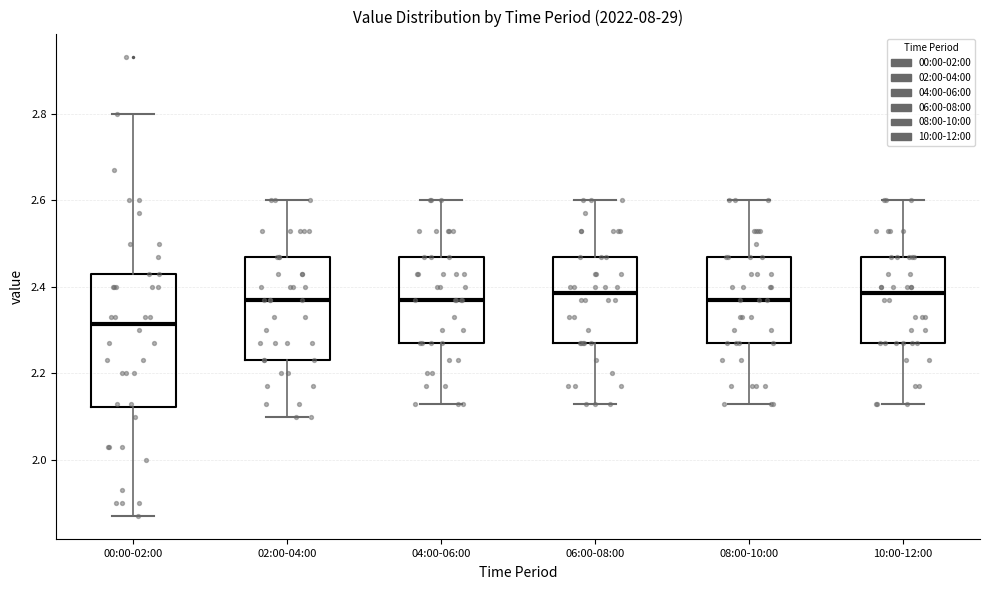

Where does the lower whisker of the box for 06:00-08:00 end on the y-axis? The values are not printed on the chart, so give them approximately, as read against the axis.

2.14